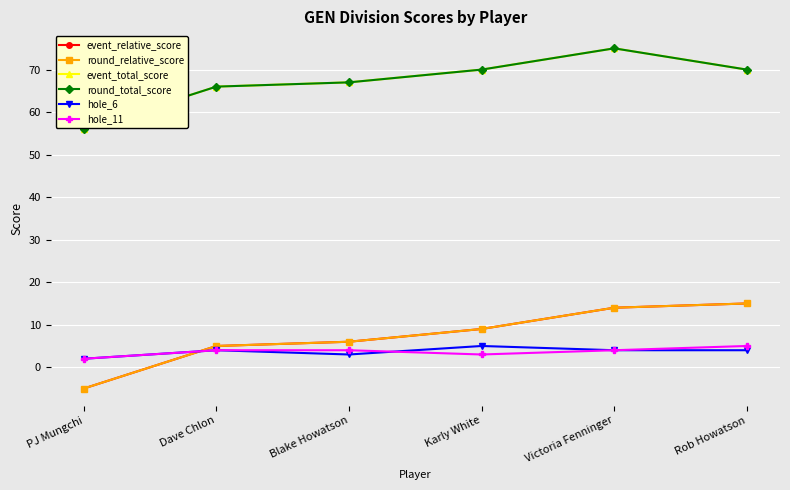

Reading right to left, list all the values displayed in this chart.

event_relative_score: Rob Howatson=15	Victoria Fenninger=14	Karly White=9	Blake Howatson=6	Dave Chlon=5	PJ Mungchi=-5
round_relative_score: Rob Howatson=15	Victoria Fenninger=14	Karly White=9	Blake Howatson=6	Dave Chlon=5	PJ Mungchi=-5
event_total_score: Rob Howatson=70	Victoria Fenninger=75	Karly White=70	Blake Howatson=67	Dave Chlon=66	PJ Mungchi=56
round_total_score: Rob Howatson=70	Victoria Fenninger=75	Karly White=70	Blake Howatson=67	Dave Chlon=66	PJ Mungchi=56
hole_6: Rob Howatson=4	Victoria Fenninger=4	Karly White=5	Blake Howatson=3	Dave Chlon=4	PJ Mungchi=2
hole_11: Rob Howatson=5	Victoria Fenninger=4	Karly White=3	Blake Howatson=4	Dave Chlon=4	PJ Mungchi=2